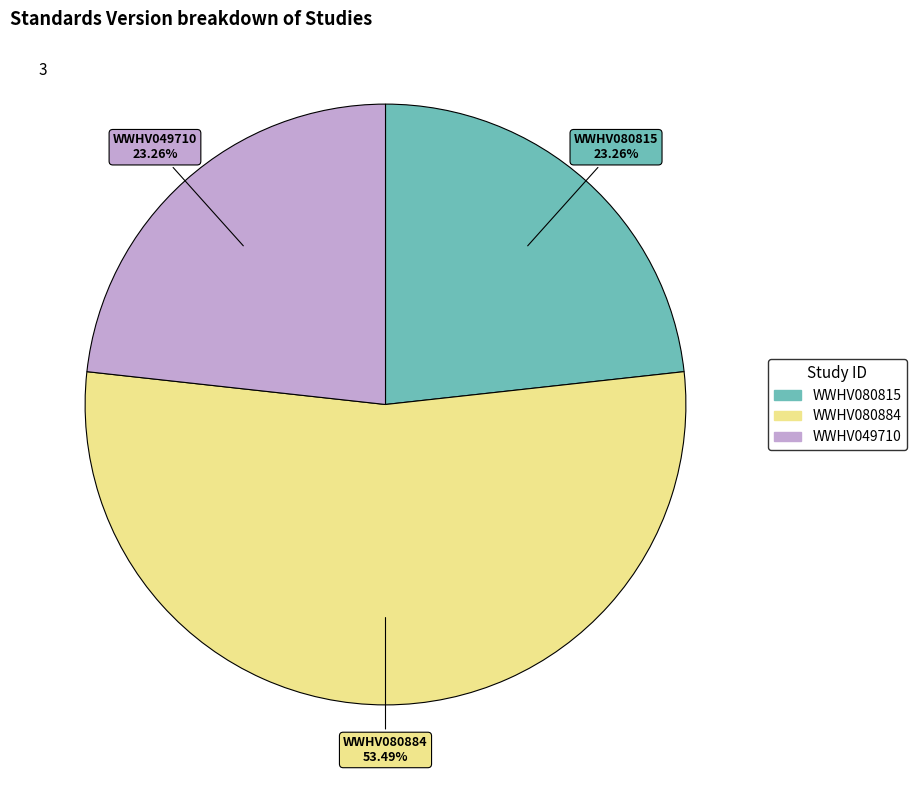

What is the largest slice in the pie chart?

WWHV080884